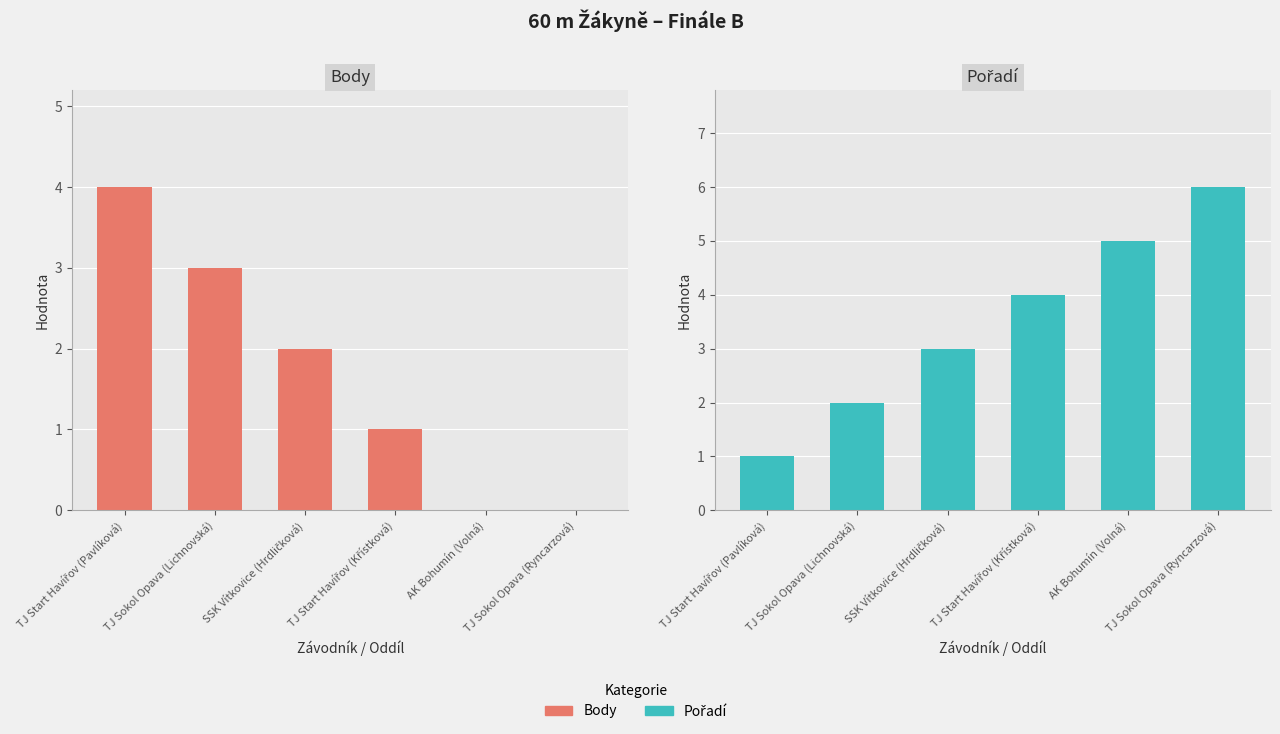

What is the average value of the Body series?

2